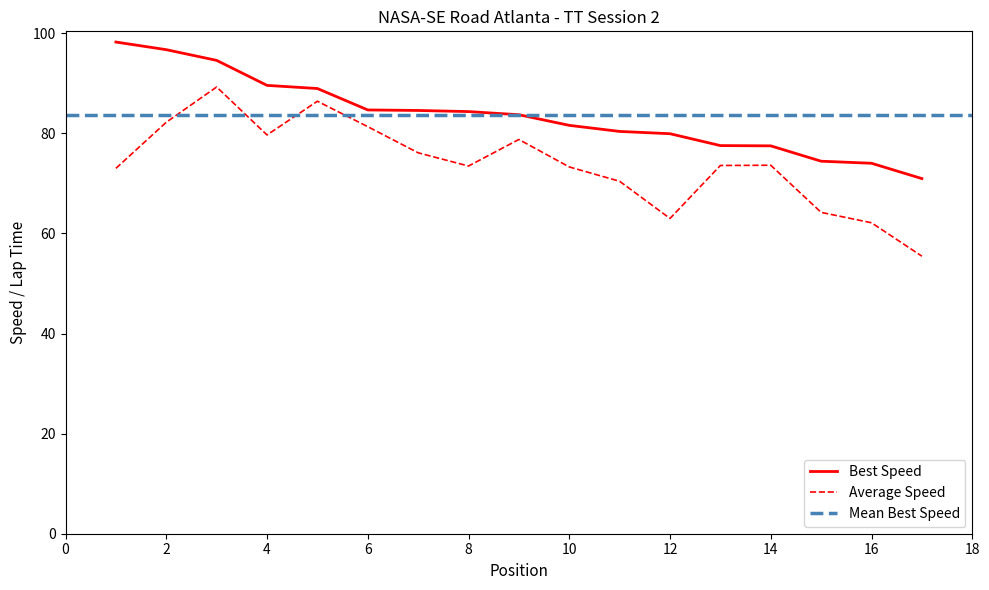

At how many categories does at least one series exceed 87?

5